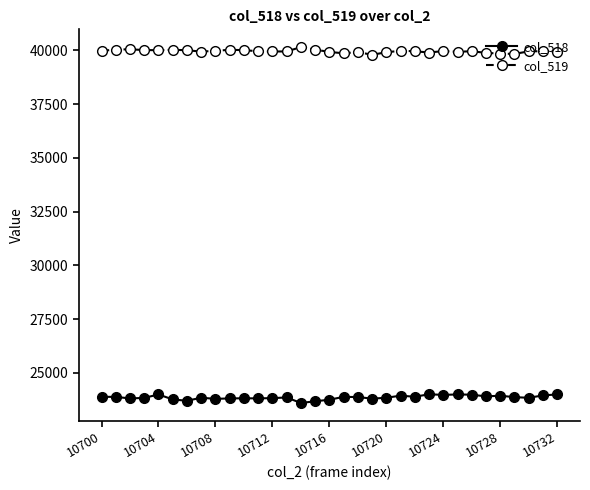

What is the minimum value shown in the chart?

23599